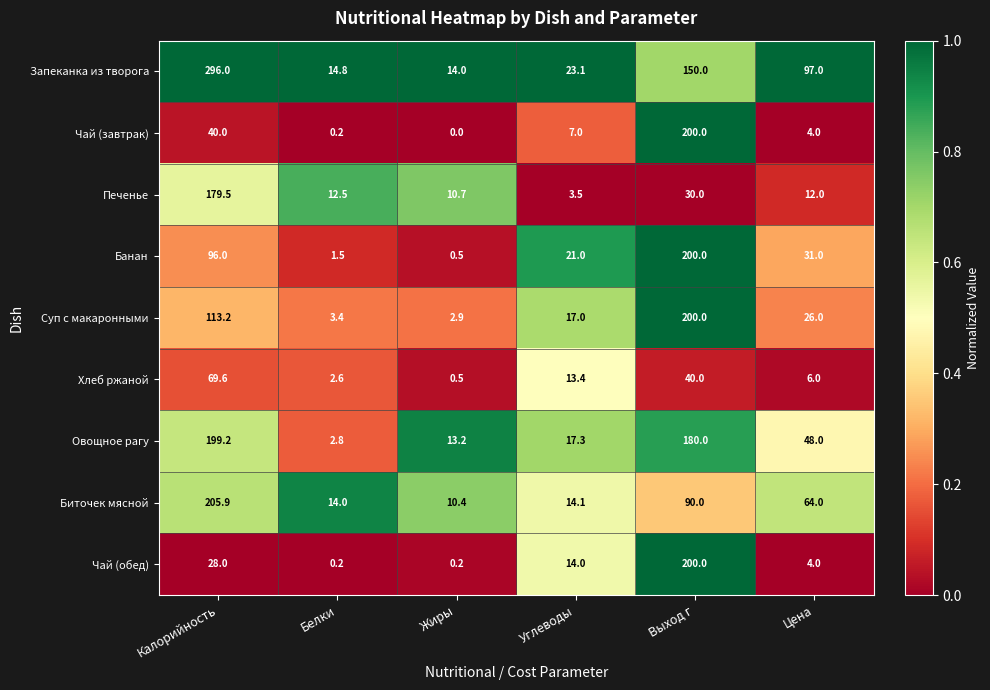

At Калорийность, list the series in order from largest to smallest.

Запеканка из творога, Биточек мясной, Овощное рагу, Печенье, Суп с макаронными, Банан, Хлеб ржаной, Чай (завтрак), Чай (обед)